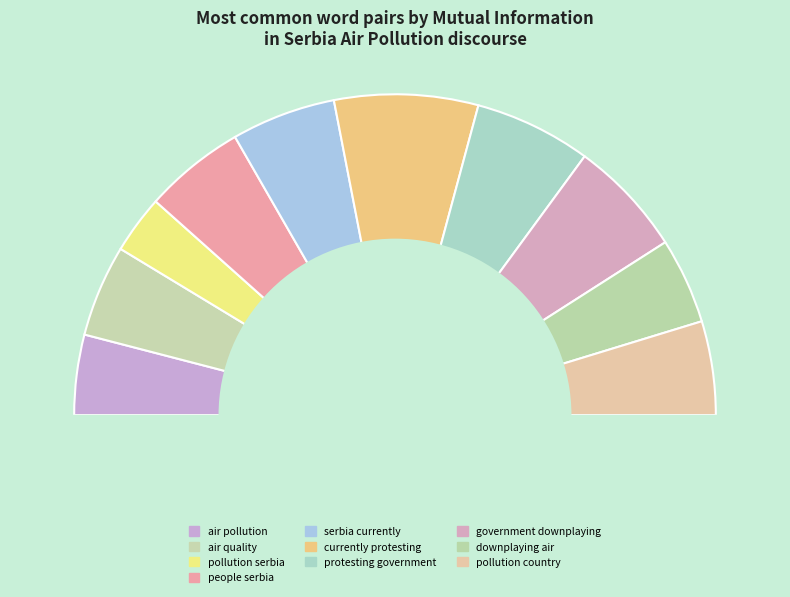

To the nearest percent, what percentage of the pie is air pollution?

8%